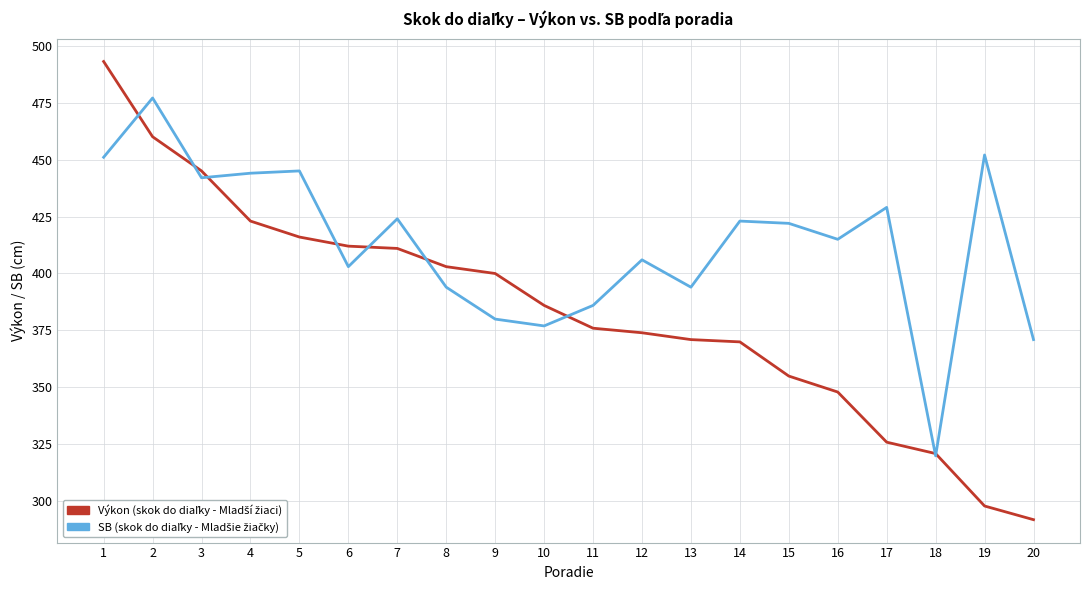

How many distinct data groups are displayed?

2